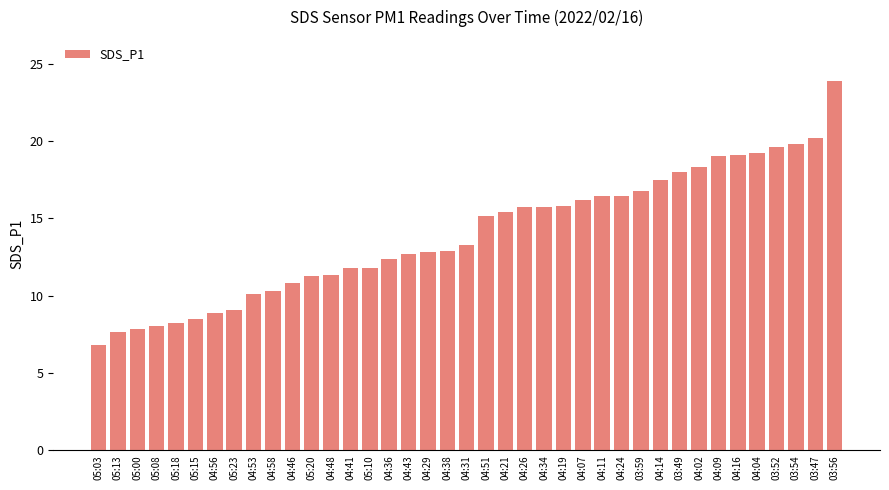

What is the value of the 9th bar from the left?

10.1